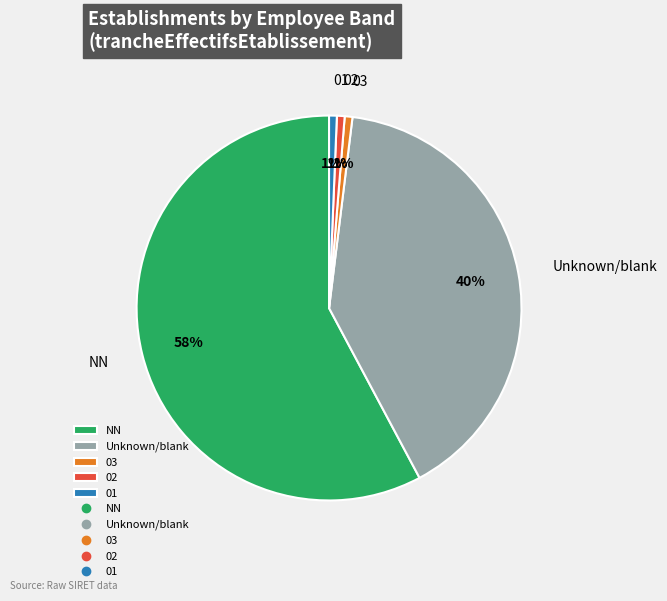

Which category has the biggest portion of the pie?

NN